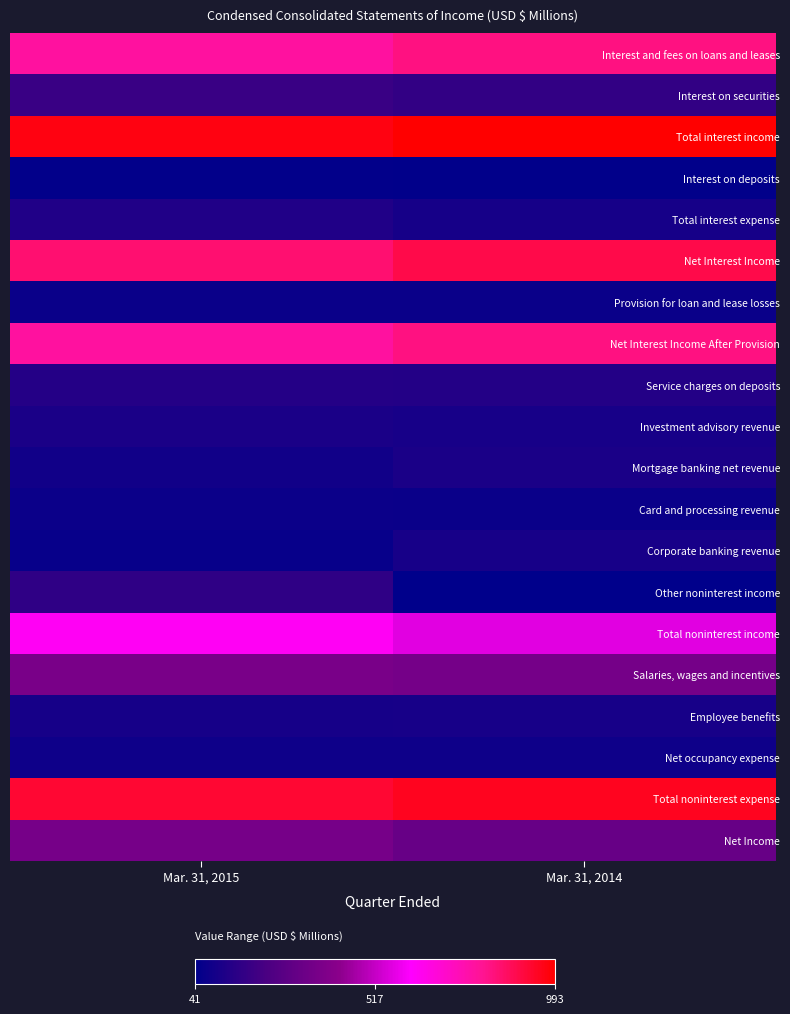

Reading left to right, transcribe all the data shown in this chart.

Interest and fees on loans and leases: Mar. 31, 2015=778	Mar. 31, 2014=823
Interest on securities: Mar. 31, 2015=188	Mar. 31, 2014=168
Total interest income: Mar. 31, 2015=970	Mar. 31, 2014=993
Interest on deposits: Mar. 31, 2015=50	Mar. 31, 2014=48
Total interest expense: Mar. 31, 2015=123	Mar. 31, 2014=100
Net Interest Income: Mar. 31, 2015=847	Mar. 31, 2014=893
Provision for loan and lease losses: Mar. 31, 2015=69	Mar. 31, 2014=69
Net Interest Income After Provision: Mar. 31, 2015=778	Mar. 31, 2014=824
Service charges on deposits: Mar. 31, 2015=135	Mar. 31, 2014=133
Investment advisory revenue: Mar. 31, 2015=108	Mar. 31, 2014=102
Mortgage banking net revenue: Mar. 31, 2015=86	Mar. 31, 2014=109
Card and processing revenue: Mar. 31, 2015=71	Mar. 31, 2014=68
Corporate banking revenue: Mar. 31, 2015=63	Mar. 31, 2014=104
Other noninterest income: Mar. 31, 2015=163	Mar. 31, 2014=41
Total noninterest income: Mar. 31, 2015=630	Mar. 31, 2014=564
Salaries, wages and incentives: Mar. 31, 2015=369	Mar. 31, 2014=359
Employee benefits: Mar. 31, 2015=99	Mar. 31, 2014=101
Net occupancy expense: Mar. 31, 2015=79	Mar. 31, 2014=80
Total noninterest expense: Mar. 31, 2015=923	Mar. 31, 2014=950
Net Income: Mar. 31, 2015=361	Mar. 31, 2014=319